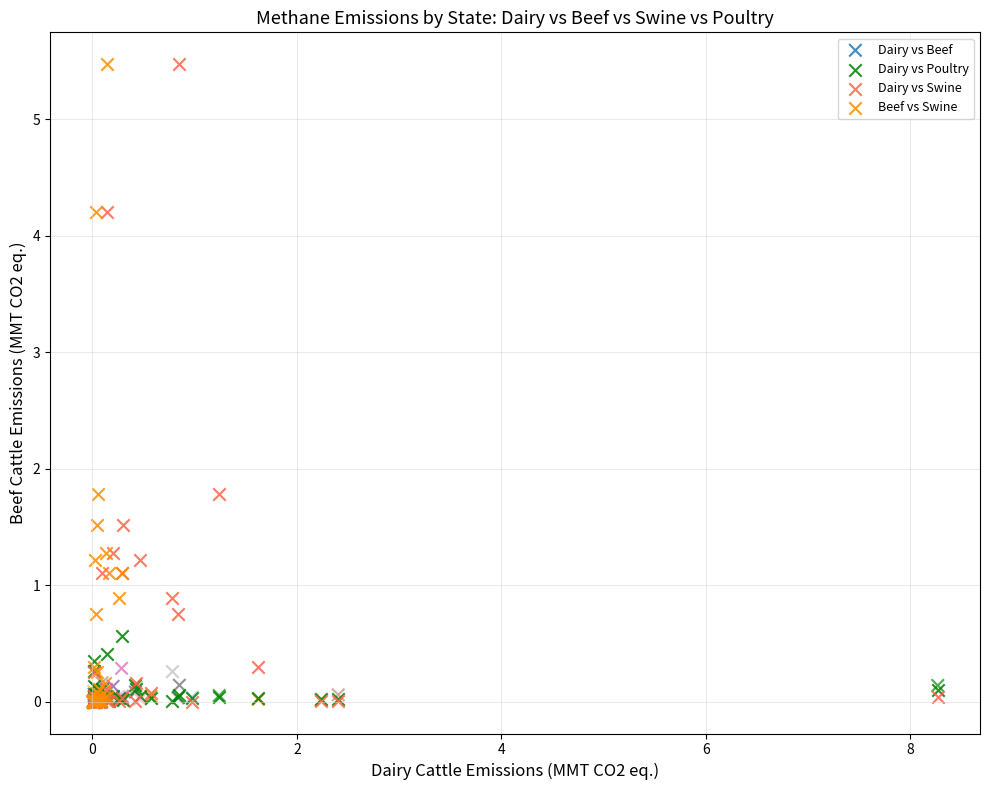

What are all the series names shown in the legend?

Dairy vs Beef, Dairy vs Poultry, Dairy vs Swine, Beef vs Swine